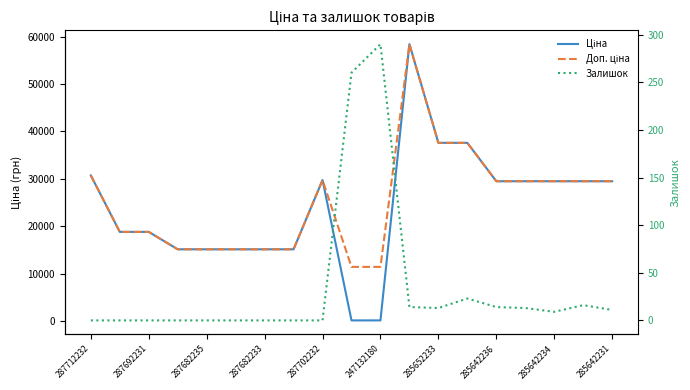

At which label does Залишок reach its minimum?

287712232